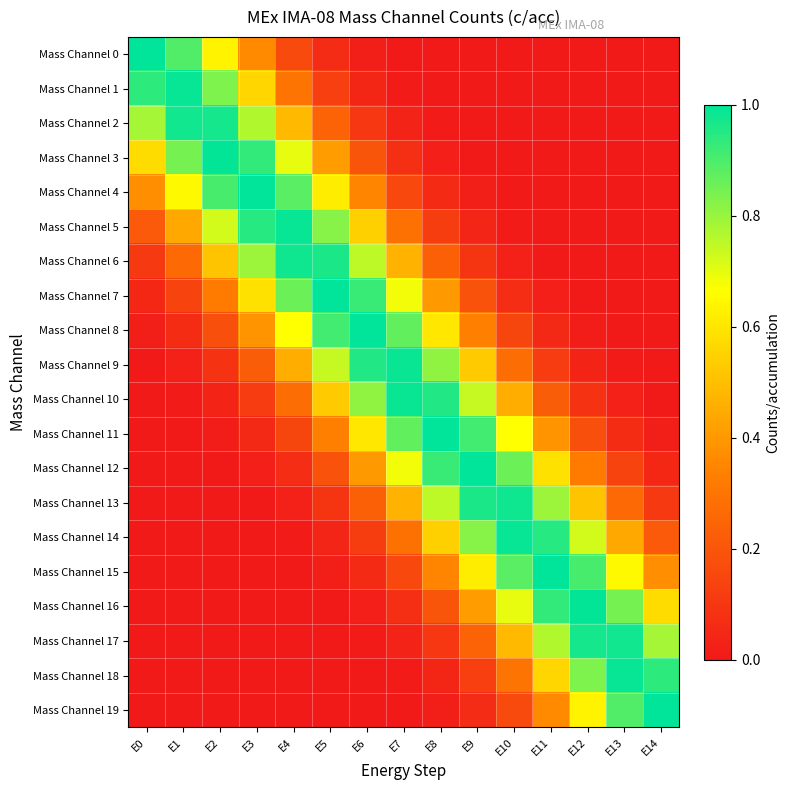

Count the number of categories in the chart.

15